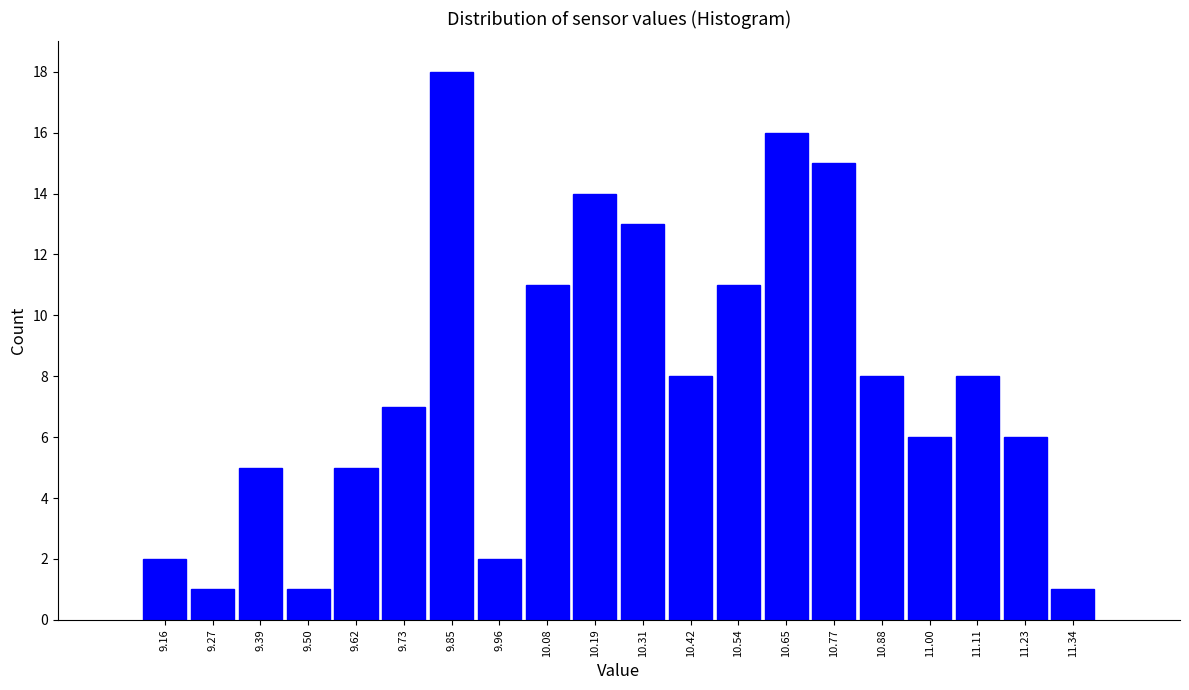

Over which range of the x-axis is the bar tallest?

9.790 to 9.905